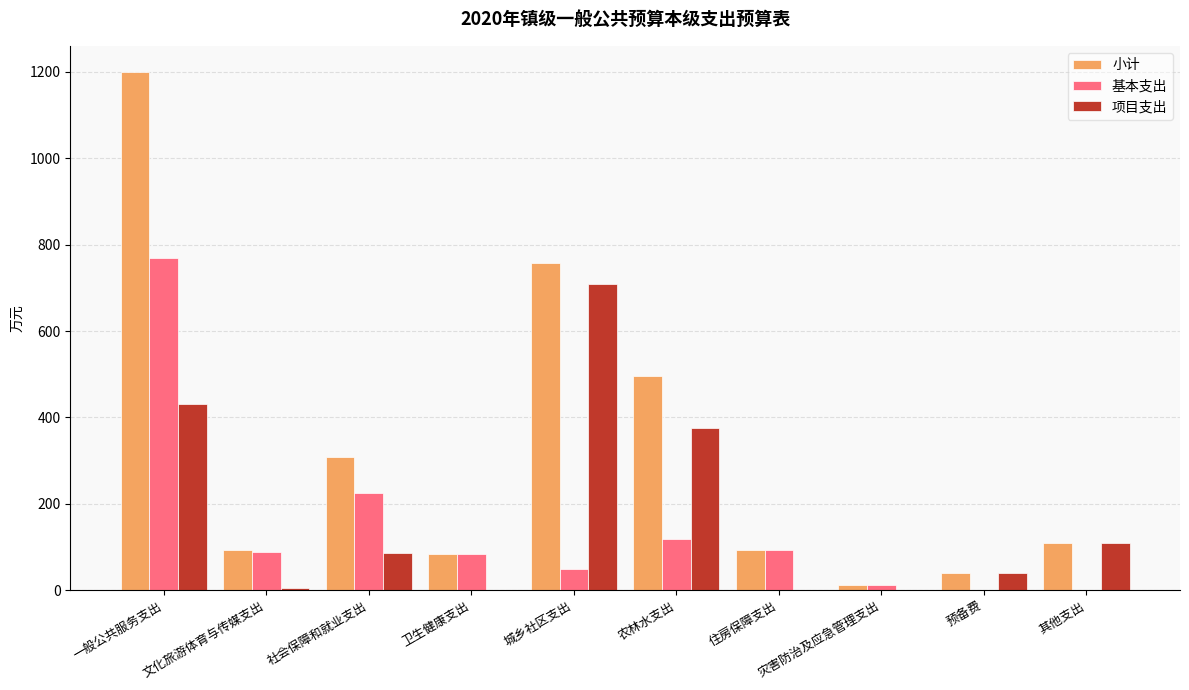

What is the spread (max minus min) of values at 农林水支出?

375.9